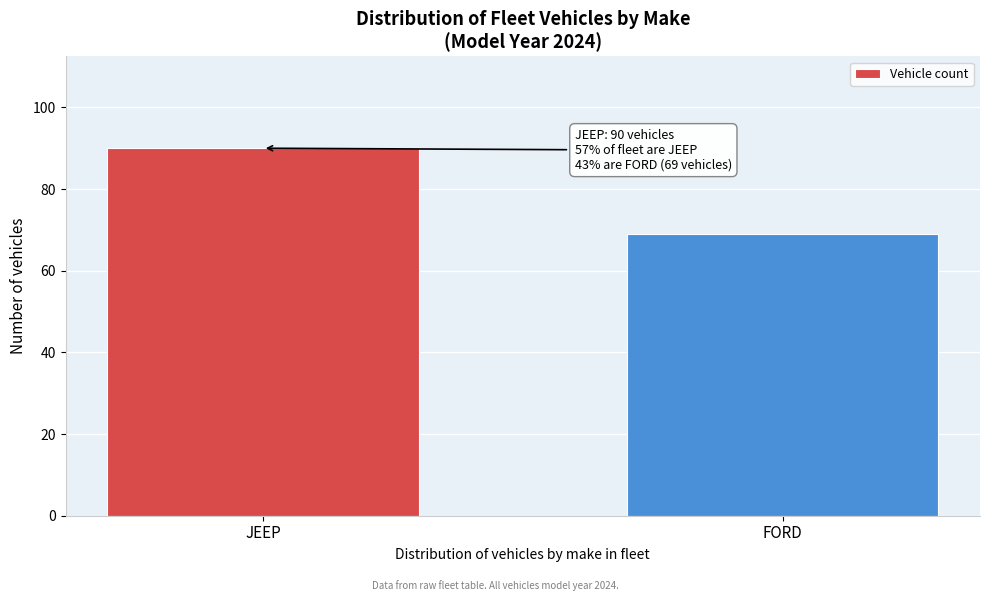

Reading left to right, list all the values displayed in this chart.

90	69